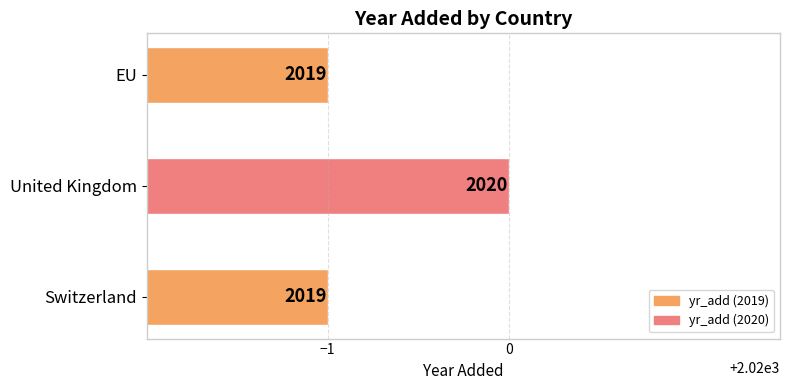

Count the values in the range 2019 to 2020.

3